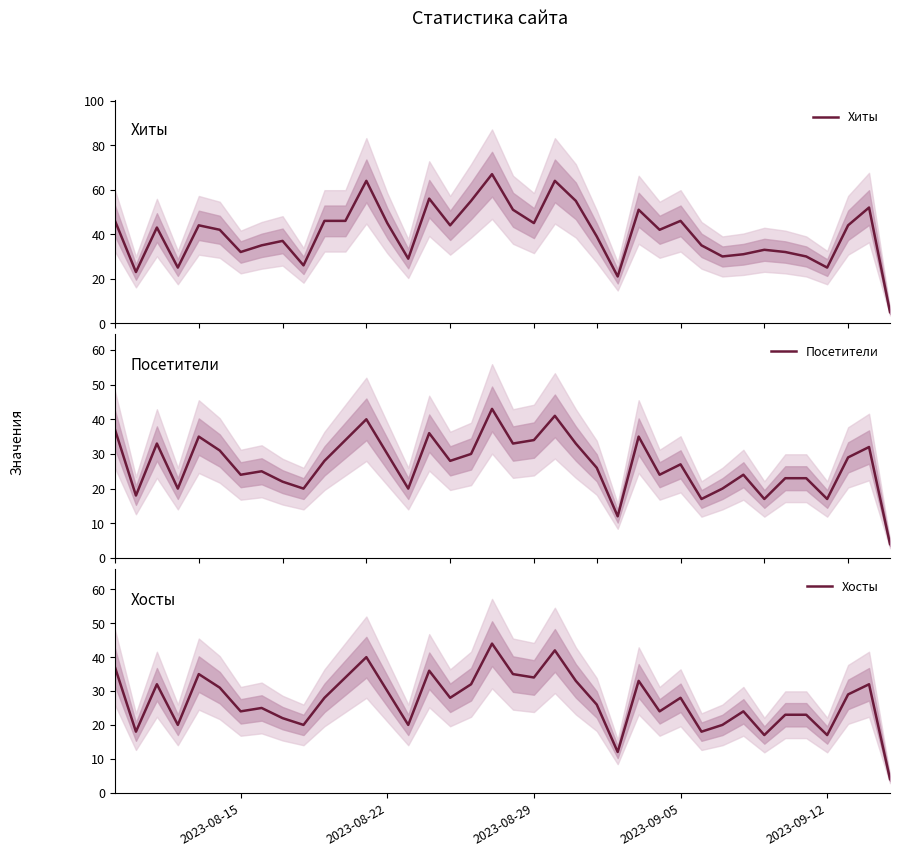

What is the lowest value of the Хиты series?

5